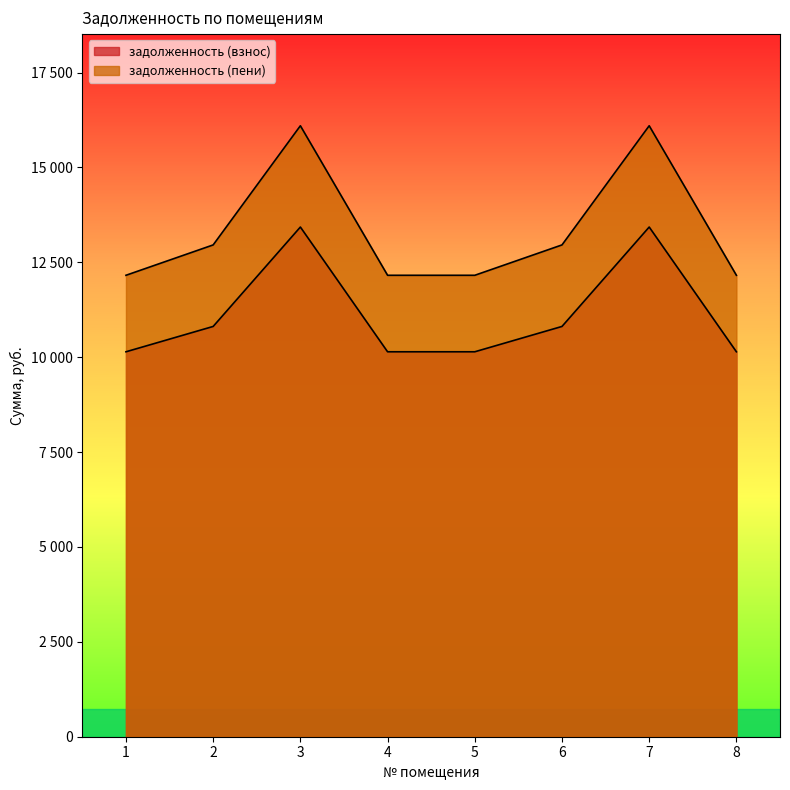

What is the spread (max minus min) of values at 7?

2668.9